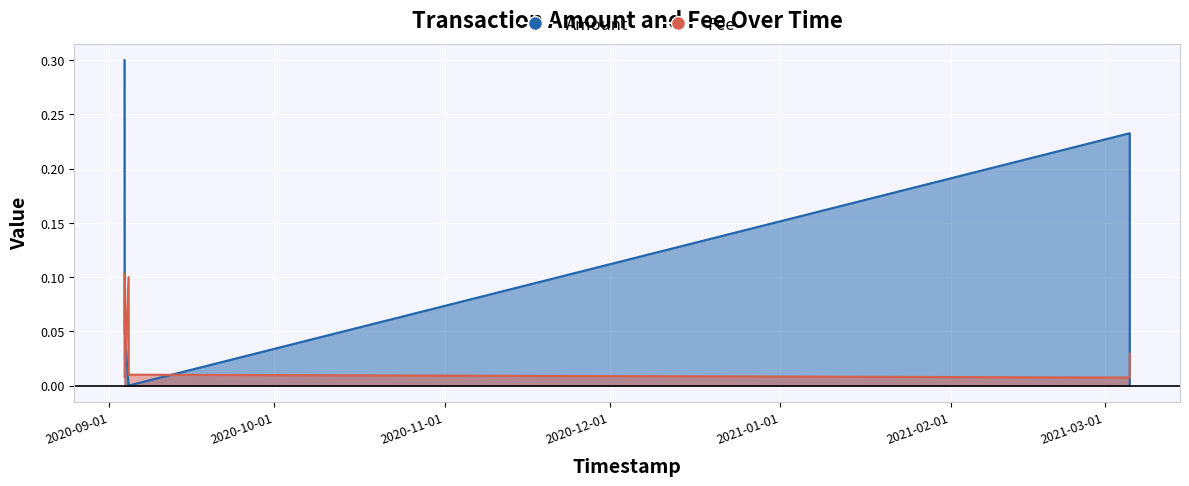

What is the difference between the maximum and minimum values in the Amount series?

0.3